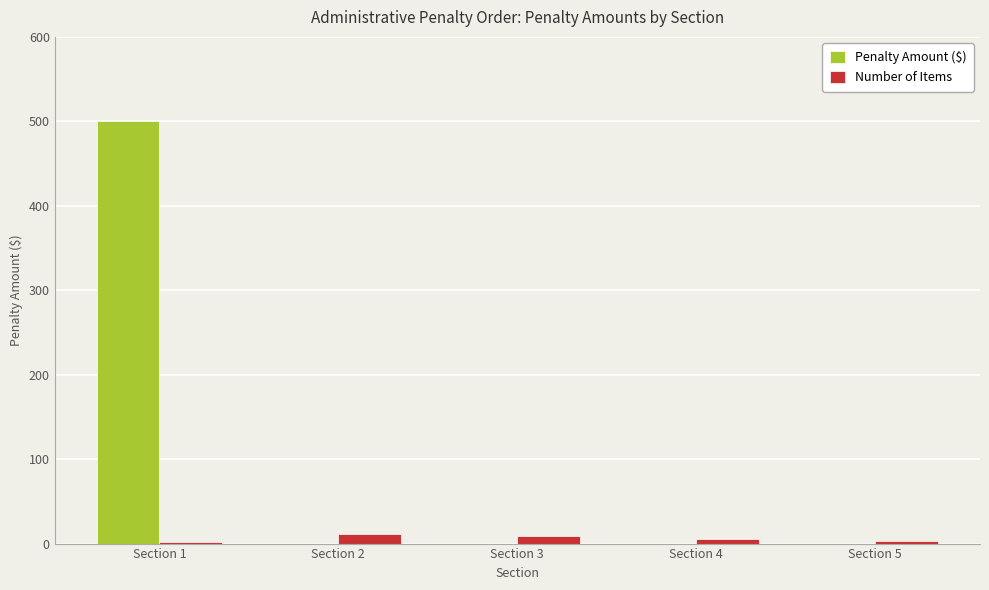

How many groups of bars are there?

5